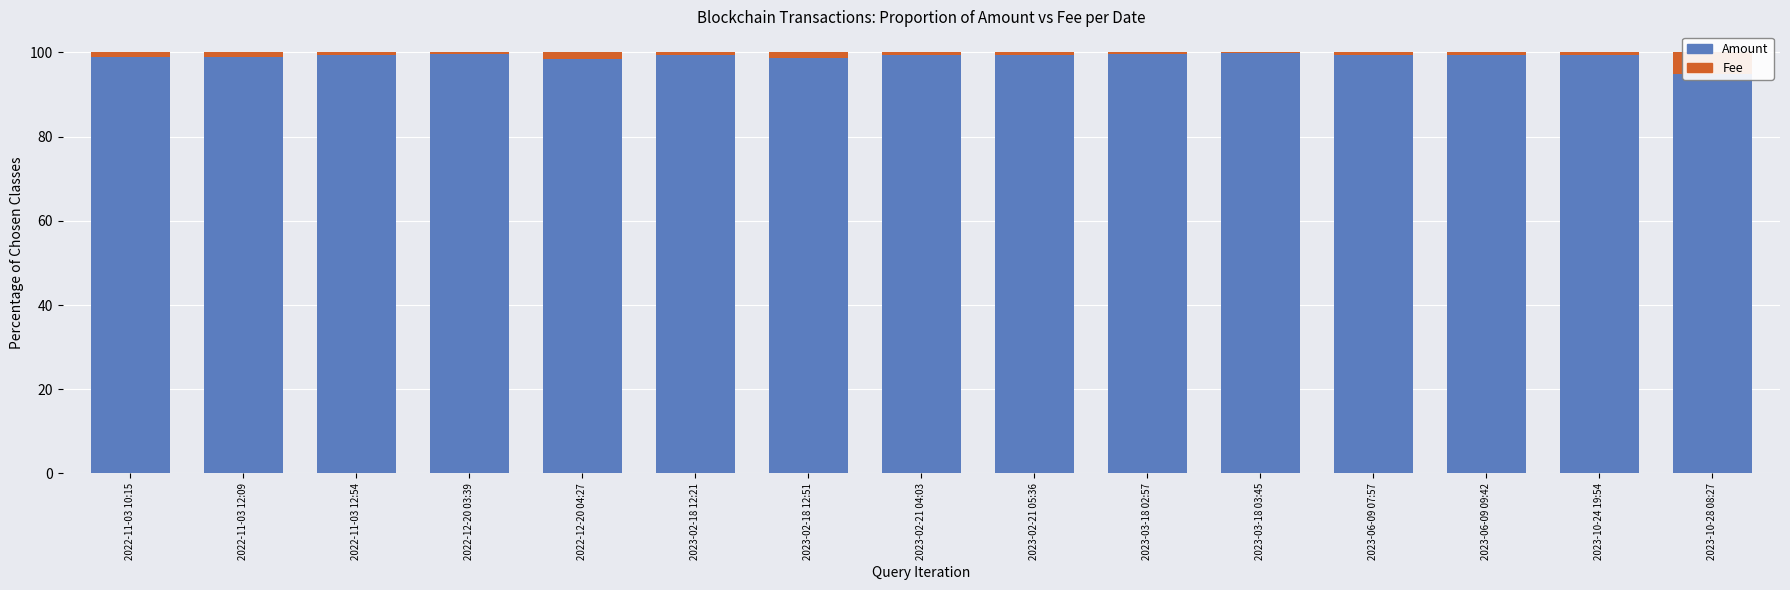

Reading right to left, transcribe all the data shown in this chart.

Amount: 2023-10-28 08:27=94.9	2023-10-24 19:54=99.5	2023-06-09 09:42=99.5	2023-06-09 07:57=99.5	2023-03-18 03:45=99.8	2023-03-18 02:57=99.7	2023-02-21 05:36=99.5	2023-02-21 04:03=99.5	2023-02-18 12:51=98.6	2023-02-18 12:21=99.3	2022-12-20 04:27=98.5	2022-12-20 03:39=99.7	2022-11-03 12:54=99.5	2022-11-03 12:09=99.0	2022-11-03 10:15=99.0
Fee (scaled): 2023-10-28 08:27=5.1	2023-10-24 19:54=0.5	2023-06-09 09:42=0.5	2023-06-09 07:57=0.5	2023-03-18 03:45=0.2	2023-03-18 02:57=0.3	2023-02-21 05:36=0.5	2023-02-21 04:03=0.5	2023-02-18 12:51=1.4	2023-02-18 12:21=0.7	2022-12-20 04:27=1.5	2022-12-20 03:39=0.3	2022-11-03 12:54=0.5	2022-11-03 12:09=1.0	2022-11-03 10:15=1.0